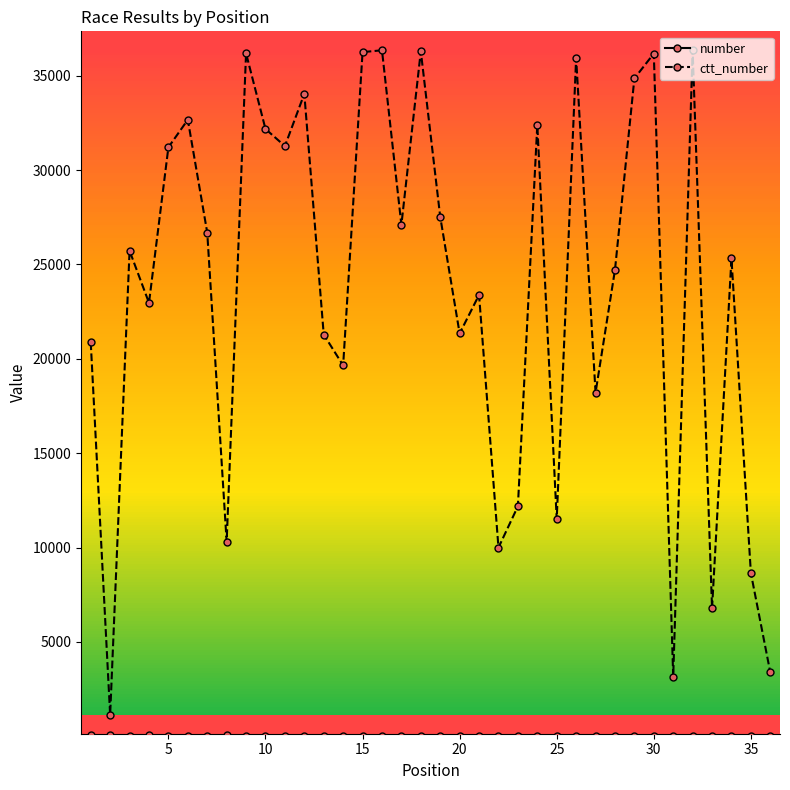

What is the maximum value shown in the chart?

36352